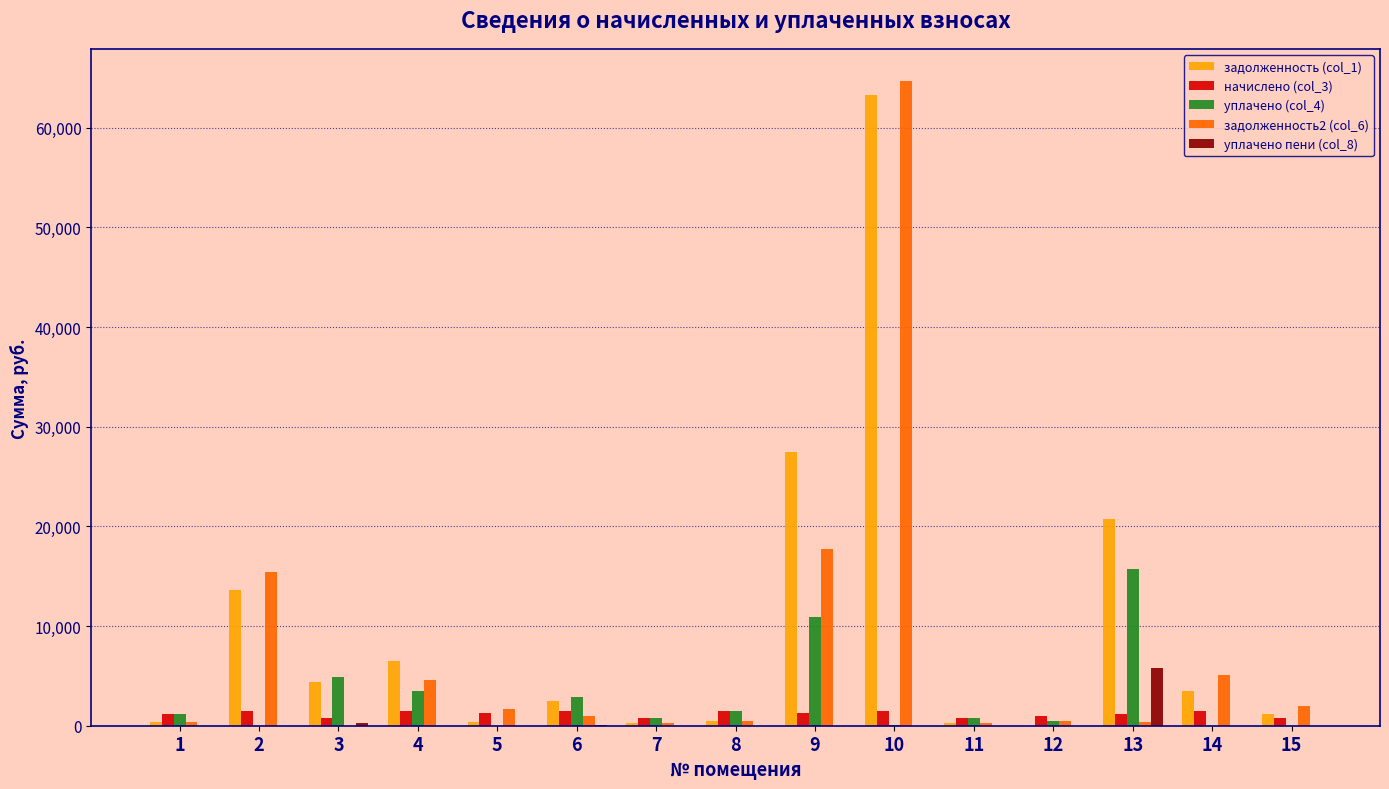

Which category has the highest value across all series?

10